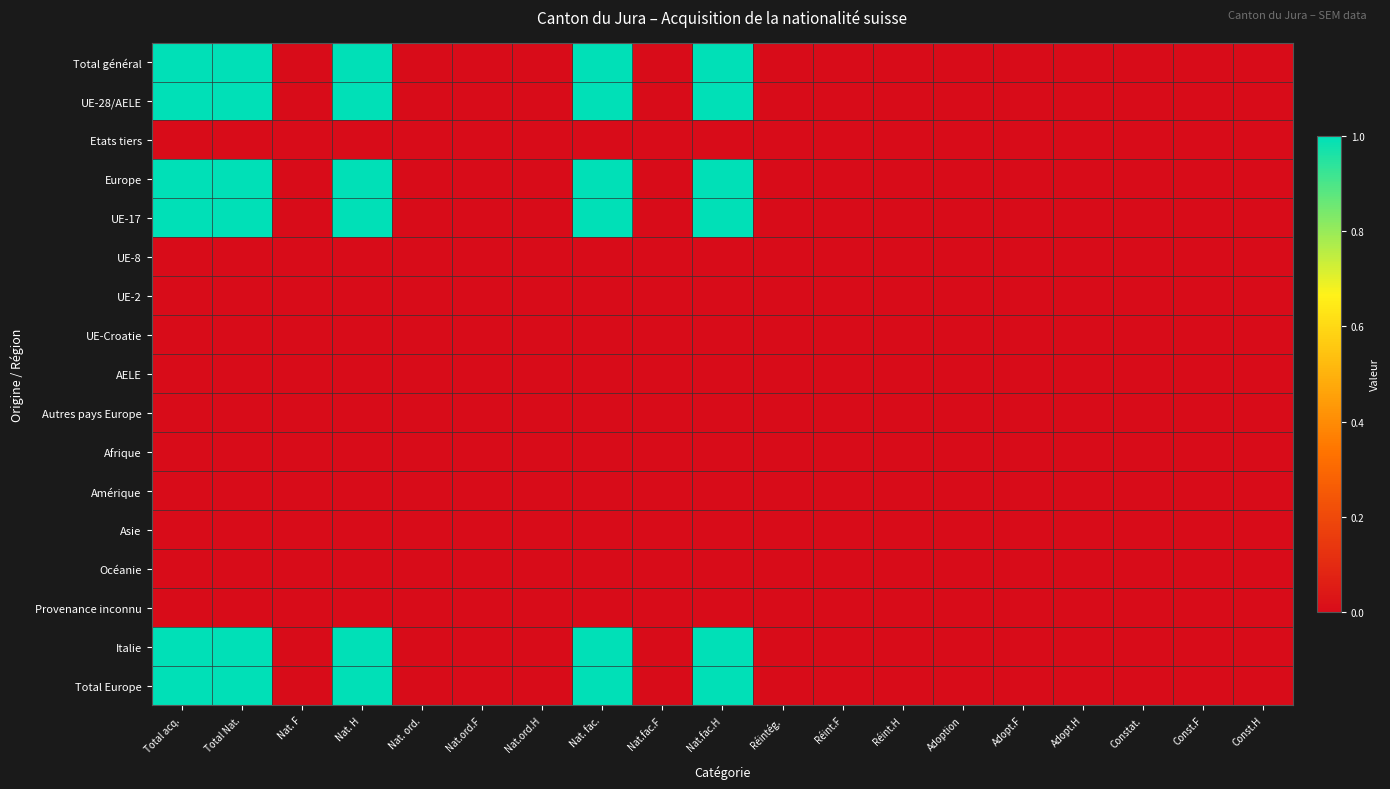

Reading left to right, what are all the values shown in this chart?

Total général: Total acq.=1	Total Nat.=1	Nat. F=0	Nat. H=1	Nat. ord.=0	Nat.ord.F=0	Nat.ord.H=0	Nat. fac.=1	Nat.fac.F=0	Nat.fac.H=1	Réintég.=0	Réint.F=0	Réint.H=0	Adoption=0	Adopt.F=0	Adopt.H=0	Constat.=0	Const.F=0	Const.H=0
UE-28/AELE: Total acq.=1	Total Nat.=1	Nat. F=0	Nat. H=1	Nat. ord.=0	Nat.ord.F=0	Nat.ord.H=0	Nat. fac.=1	Nat.fac.F=0	Nat.fac.H=1	Réintég.=0	Réint.F=0	Réint.H=0	Adoption=0	Adopt.F=0	Adopt.H=0	Constat.=0	Const.F=0	Const.H=0
Etats tiers: Total acq.=0	Total Nat.=0	Nat. F=0	Nat. H=0	Nat. ord.=0	Nat.ord.F=0	Nat.ord.H=0	Nat. fac.=0	Nat.fac.F=0	Nat.fac.H=0	Réintég.=0	Réint.F=0	Réint.H=0	Adoption=0	Adopt.F=0	Adopt.H=0	Constat.=0	Const.F=0	Const.H=0
Europe: Total acq.=1	Total Nat.=1	Nat. F=0	Nat. H=1	Nat. ord.=0	Nat.ord.F=0	Nat.ord.H=0	Nat. fac.=1	Nat.fac.F=0	Nat.fac.H=1	Réintég.=0	Réint.F=0	Réint.H=0	Adoption=0	Adopt.F=0	Adopt.H=0	Constat.=0	Const.F=0	Const.H=0
UE-17: Total acq.=1	Total Nat.=1	Nat. F=0	Nat. H=1	Nat. ord.=0	Nat.ord.F=0	Nat.ord.H=0	Nat. fac.=1	Nat.fac.F=0	Nat.fac.H=1	Réintég.=0	Réint.F=0	Réint.H=0	Adoption=0	Adopt.F=0	Adopt.H=0	Constat.=0	Const.F=0	Const.H=0
UE-8: Total acq.=0	Total Nat.=0	Nat. F=0	Nat. H=0	Nat. ord.=0	Nat.ord.F=0	Nat.ord.H=0	Nat. fac.=0	Nat.fac.F=0	Nat.fac.H=0	Réintég.=0	Réint.F=0	Réint.H=0	Adoption=0	Adopt.F=0	Adopt.H=0	Constat.=0	Const.F=0	Const.H=0
UE-2: Total acq.=0	Total Nat.=0	Nat. F=0	Nat. H=0	Nat. ord.=0	Nat.ord.F=0	Nat.ord.H=0	Nat. fac.=0	Nat.fac.F=0	Nat.fac.H=0	Réintég.=0	Réint.F=0	Réint.H=0	Adoption=0	Adopt.F=0	Adopt.H=0	Constat.=0	Const.F=0	Const.H=0
UE-Croatie: Total acq.=0	Total Nat.=0	Nat. F=0	Nat. H=0	Nat. ord.=0	Nat.ord.F=0	Nat.ord.H=0	Nat. fac.=0	Nat.fac.F=0	Nat.fac.H=0	Réintég.=0	Réint.F=0	Réint.H=0	Adoption=0	Adopt.F=0	Adopt.H=0	Constat.=0	Const.F=0	Const.H=0
AELE: Total acq.=0	Total Nat.=0	Nat. F=0	Nat. H=0	Nat. ord.=0	Nat.ord.F=0	Nat.ord.H=0	Nat. fac.=0	Nat.fac.F=0	Nat.fac.H=0	Réintég.=0	Réint.F=0	Réint.H=0	Adoption=0	Adopt.F=0	Adopt.H=0	Constat.=0	Const.F=0	Const.H=0
Autres pays Europe: Total acq.=0	Total Nat.=0	Nat. F=0	Nat. H=0	Nat. ord.=0	Nat.ord.F=0	Nat.ord.H=0	Nat. fac.=0	Nat.fac.F=0	Nat.fac.H=0	Réintég.=0	Réint.F=0	Réint.H=0	Adoption=0	Adopt.F=0	Adopt.H=0	Constat.=0	Const.F=0	Const.H=0
Afrique: Total acq.=0	Total Nat.=0	Nat. F=0	Nat. H=0	Nat. ord.=0	Nat.ord.F=0	Nat.ord.H=0	Nat. fac.=0	Nat.fac.F=0	Nat.fac.H=0	Réintég.=0	Réint.F=0	Réint.H=0	Adoption=0	Adopt.F=0	Adopt.H=0	Constat.=0	Const.F=0	Const.H=0
Amérique: Total acq.=0	Total Nat.=0	Nat. F=0	Nat. H=0	Nat. ord.=0	Nat.ord.F=0	Nat.ord.H=0	Nat. fac.=0	Nat.fac.F=0	Nat.fac.H=0	Réintég.=0	Réint.F=0	Réint.H=0	Adoption=0	Adopt.F=0	Adopt.H=0	Constat.=0	Const.F=0	Const.H=0
Asie: Total acq.=0	Total Nat.=0	Nat. F=0	Nat. H=0	Nat. ord.=0	Nat.ord.F=0	Nat.ord.H=0	Nat. fac.=0	Nat.fac.F=0	Nat.fac.H=0	Réintég.=0	Réint.F=0	Réint.H=0	Adoption=0	Adopt.F=0	Adopt.H=0	Constat.=0	Const.F=0	Const.H=0
Océanie: Total acq.=0	Total Nat.=0	Nat. F=0	Nat. H=0	Nat. ord.=0	Nat.ord.F=0	Nat.ord.H=0	Nat. fac.=0	Nat.fac.F=0	Nat.fac.H=0	Réintég.=0	Réint.F=0	Réint.H=0	Adoption=0	Adopt.F=0	Adopt.H=0	Constat.=0	Const.F=0	Const.H=0
Provenance inconnu: Total acq.=0	Total Nat.=0	Nat. F=0	Nat. H=0	Nat. ord.=0	Nat.ord.F=0	Nat.ord.H=0	Nat. fac.=0	Nat.fac.F=0	Nat.fac.H=0	Réintég.=0	Réint.F=0	Réint.H=0	Adoption=0	Adopt.F=0	Adopt.H=0	Constat.=0	Const.F=0	Const.H=0
Italie: Total acq.=1	Total Nat.=1	Nat. F=0	Nat. H=1	Nat. ord.=0	Nat.ord.F=0	Nat.ord.H=0	Nat. fac.=1	Nat.fac.F=0	Nat.fac.H=1	Réintég.=0	Réint.F=0	Réint.H=0	Adoption=0	Adopt.F=0	Adopt.H=0	Constat.=0	Const.F=0	Const.H=0
Total Europe: Total acq.=1	Total Nat.=1	Nat. F=0	Nat. H=1	Nat. ord.=0	Nat.ord.F=0	Nat.ord.H=0	Nat. fac.=1	Nat.fac.F=0	Nat.fac.H=1	Réintég.=0	Réint.F=0	Réint.H=0	Adoption=0	Adopt.F=0	Adopt.H=0	Constat.=0	Const.F=0	Const.H=0